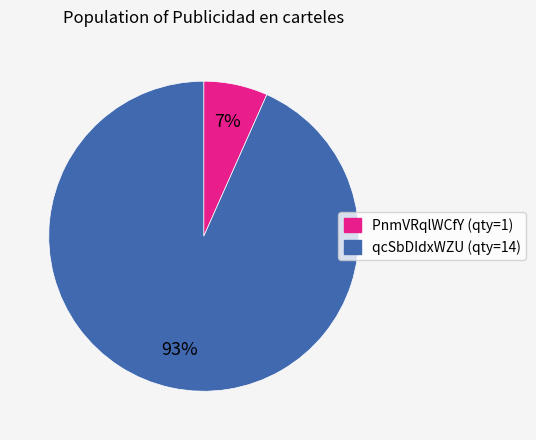

To the nearest percent, what is the average slice percentage?

50%